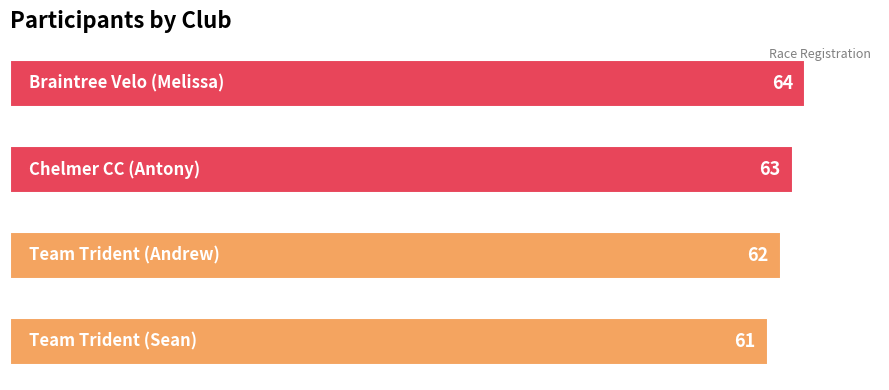

How many values are below 63?

2